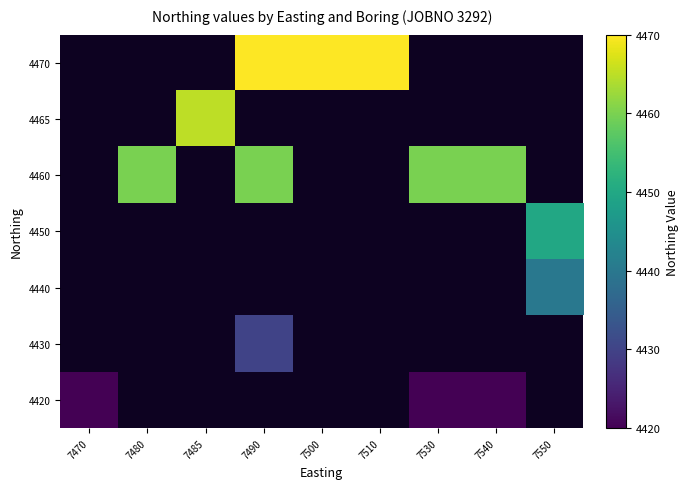

Is the value of 4430 at 7490 greater than the value of 4420 at 7530?

Yes